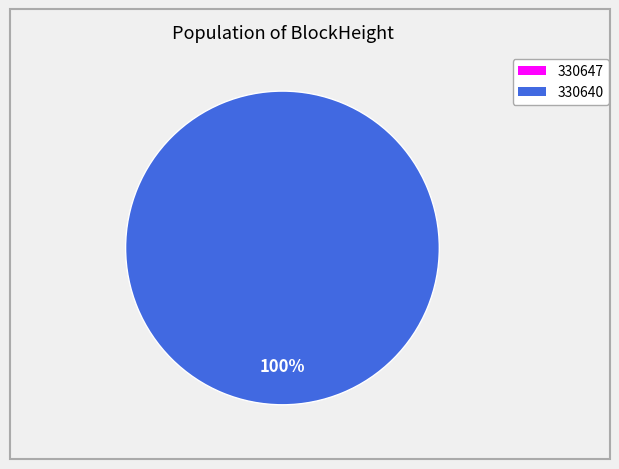

Combined, do 330640 and 330647 account for over 50%?

Yes